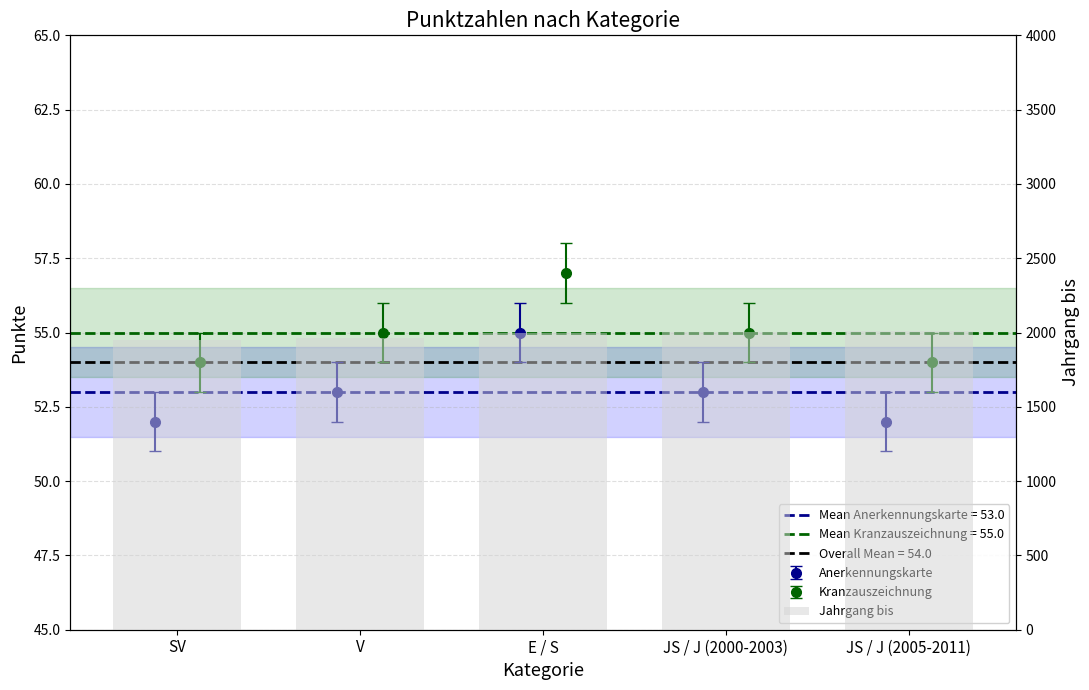

The chart shows a value of 2003 at JS / J (2000-2003). True or false?

True